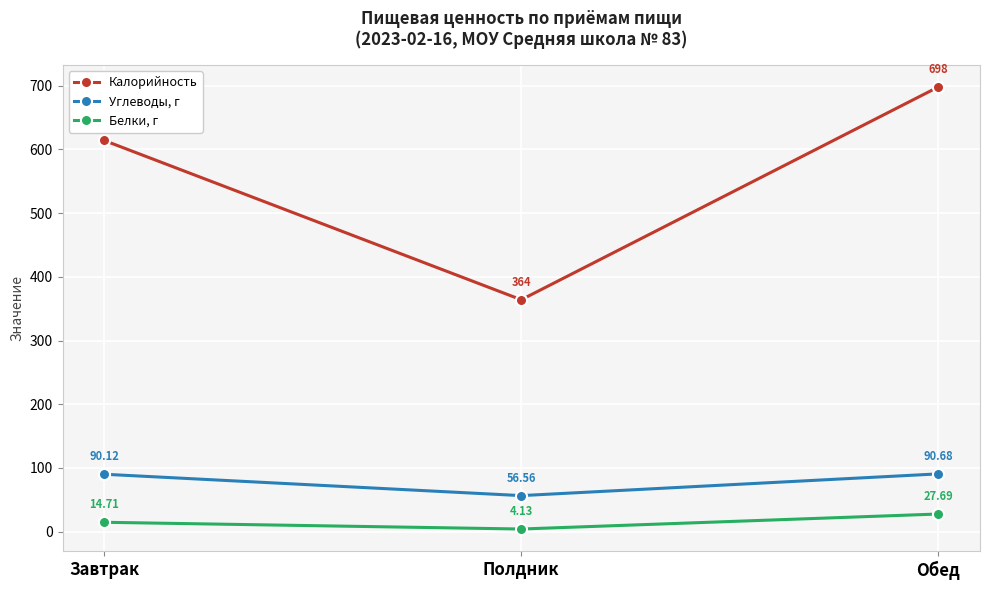

Rank the series at Полдник from highest to lowest value.

Калорийность, Углеводы, г, Белки, г